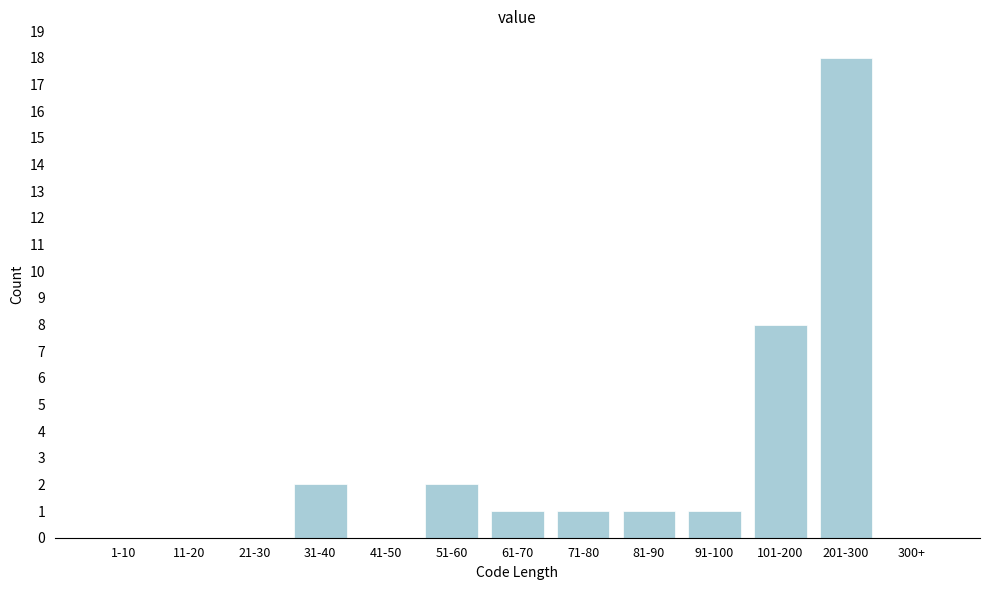

Reading left to right, extract all data points from this chart.

1-10=0	11-20=0	21-30=0	31-40=2	41-50=0	51-60=2	61-70=1	71-80=1	81-90=1	91-100=1	101-200=8	201-300=18	300+=0